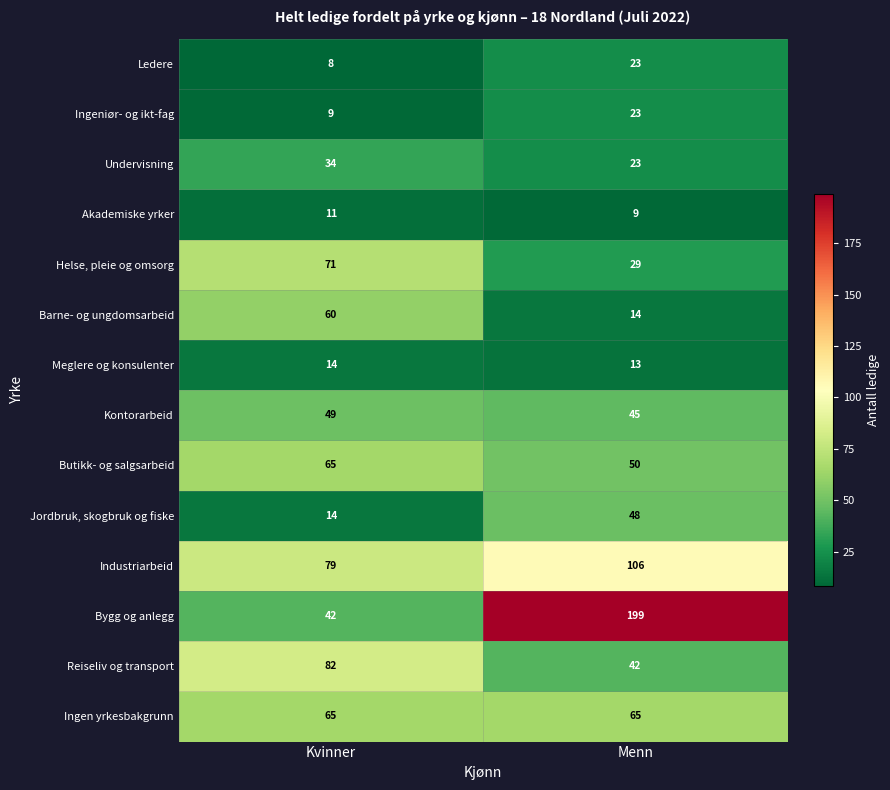

What is the approximate value of Undervisning at Menn, to the nearest 10?

20